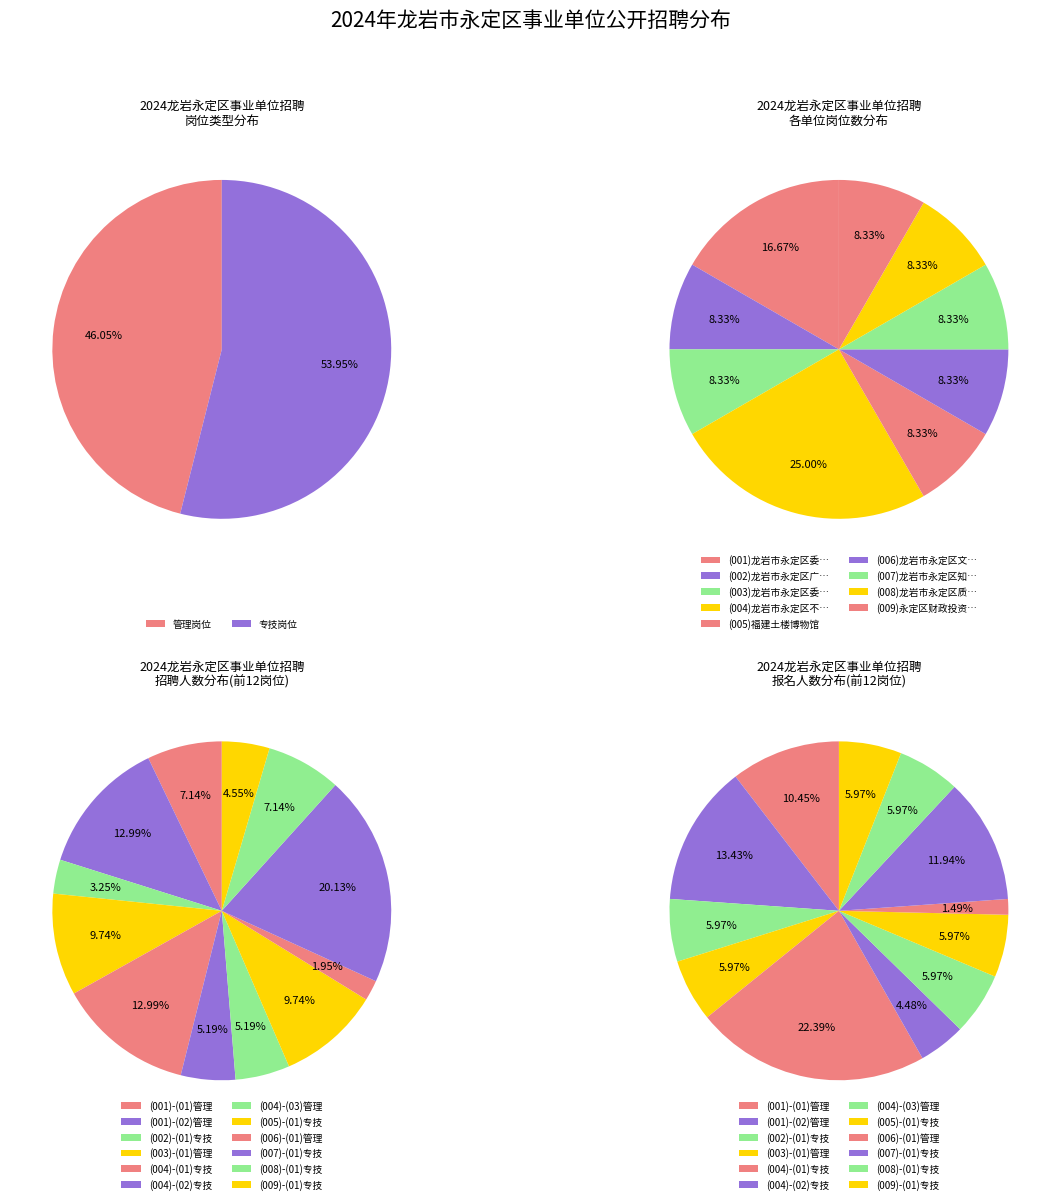

Is it true that 管理岗位 is 46% of the pie?

True